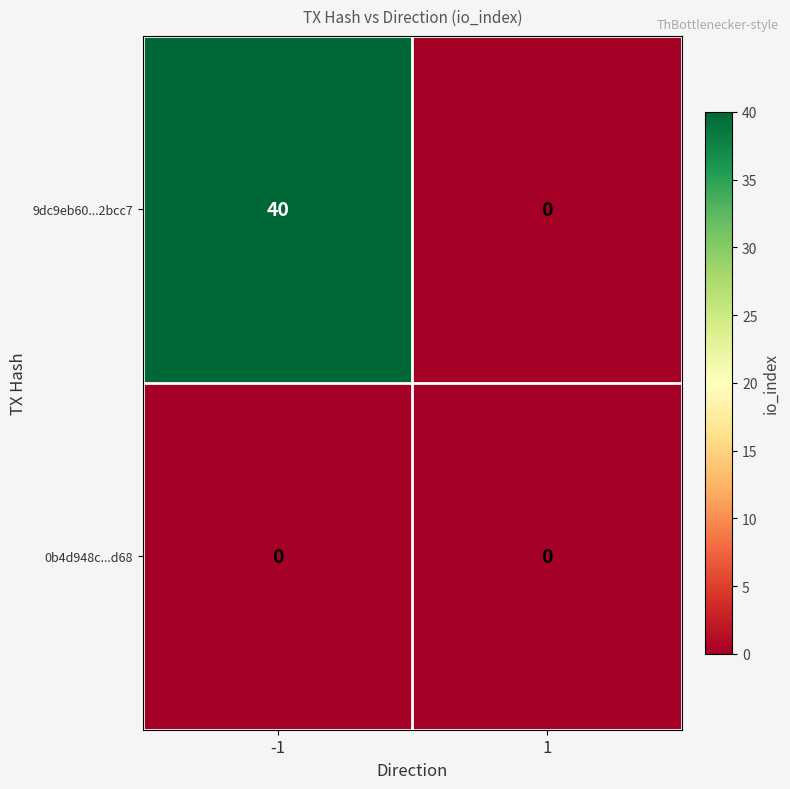

List the series in order of their peak value, highest first.

9dc9eb60...2bcc7, 0b4d948c...d68